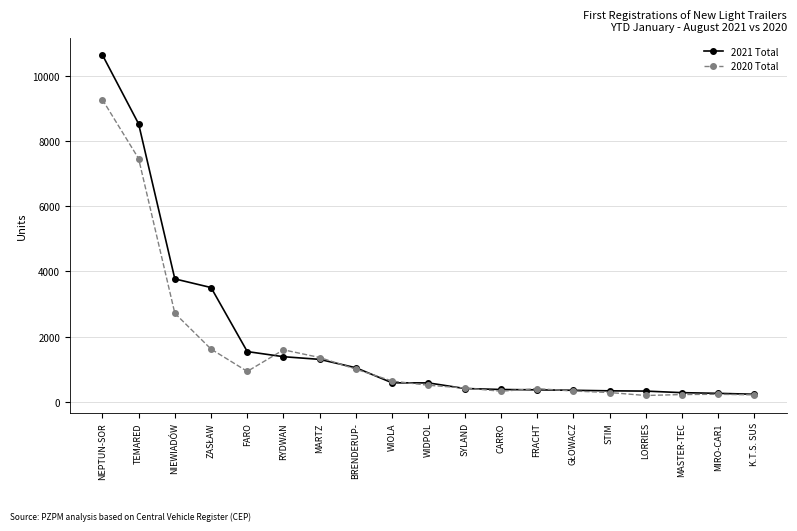

True or false: 2020 Total has more than 1 interior local peaks.

True